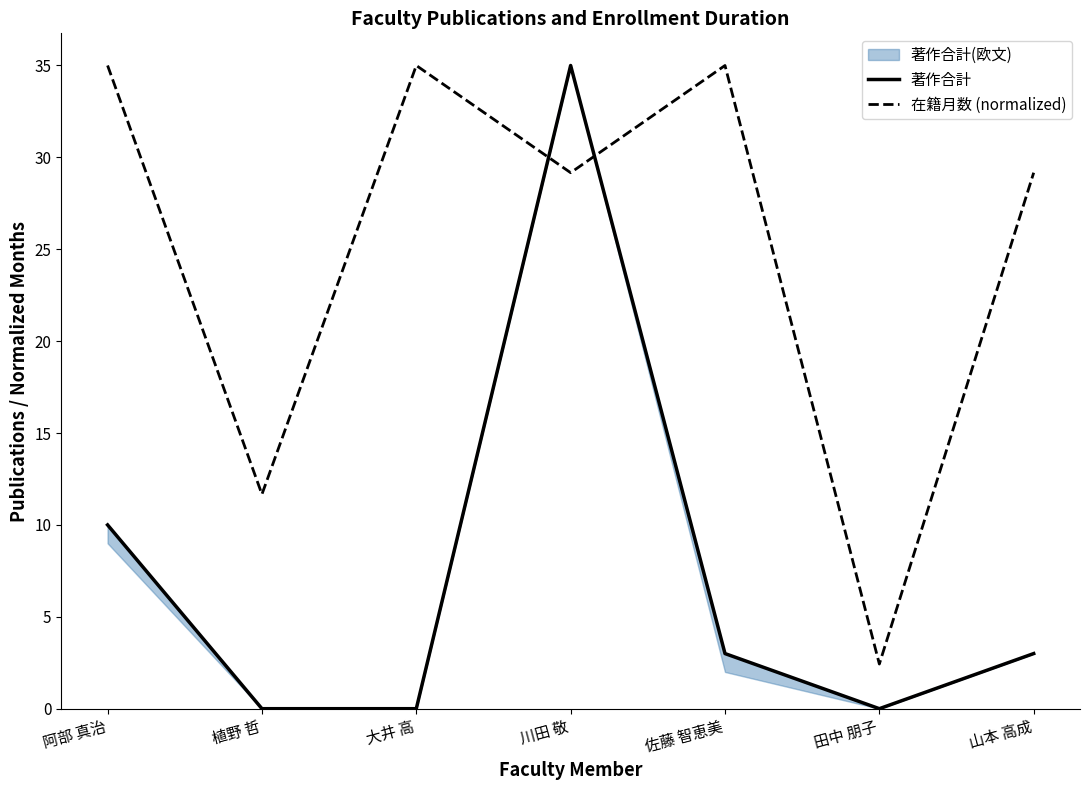

Which series ends up on top after the final intersection of 在籍月数 (normalized) and 著作合計?

在籍月数 (normalized)